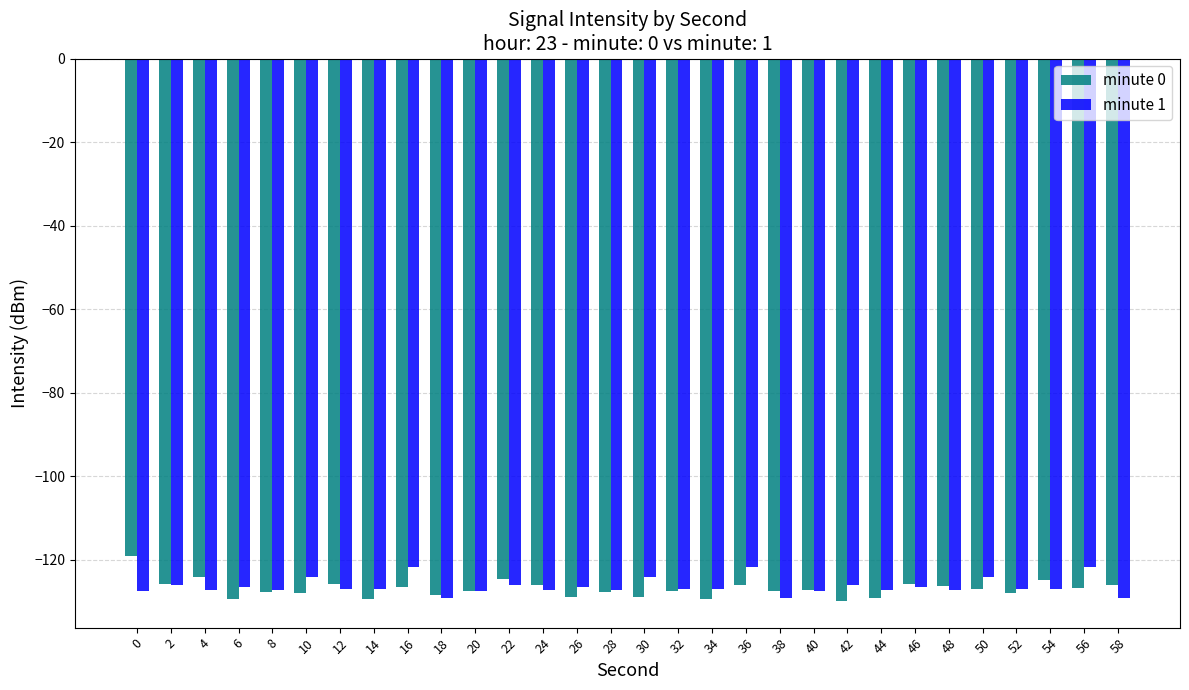

What is the sum of the minute 1 values at 4 and 2?

-253.4